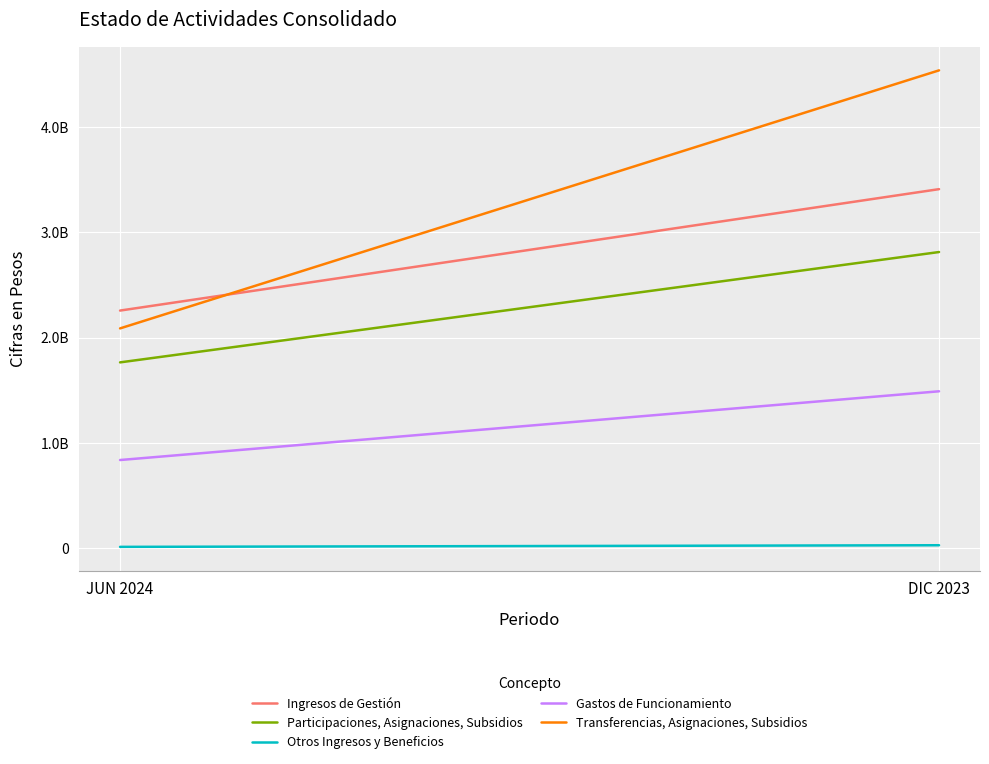

The value of Participaciones, Asignaciones, Subsidios at DIC 2023 is 4162676069. True or false?

False